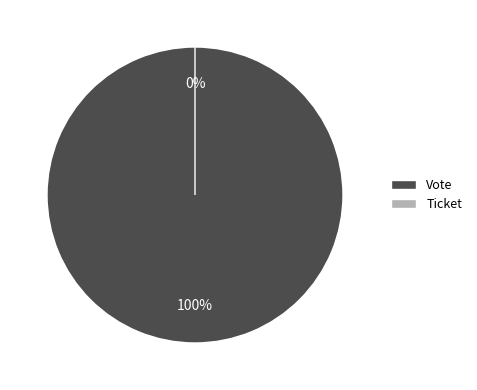

Is there any slice that represents more than half of the pie?

Yes